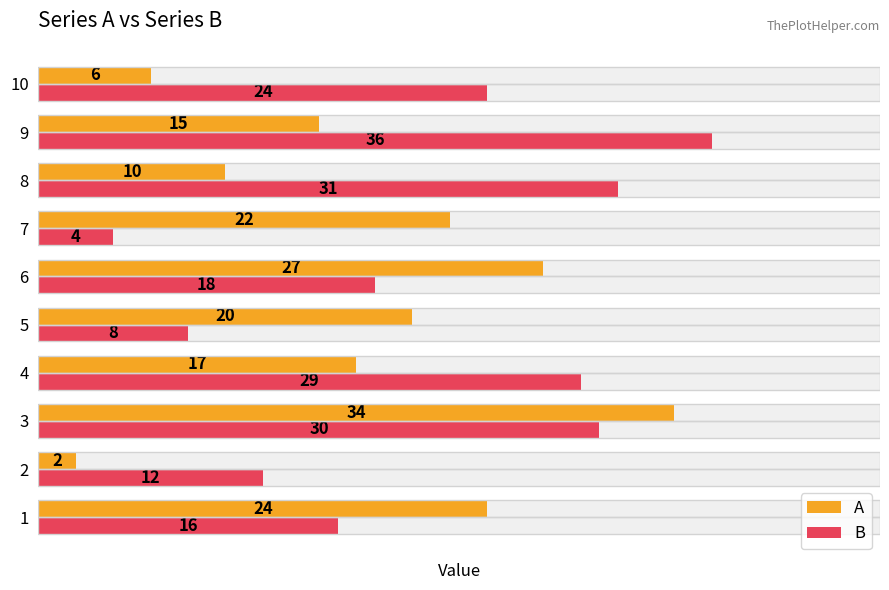

What is the difference between the maximum and minimum values in the A series?

32